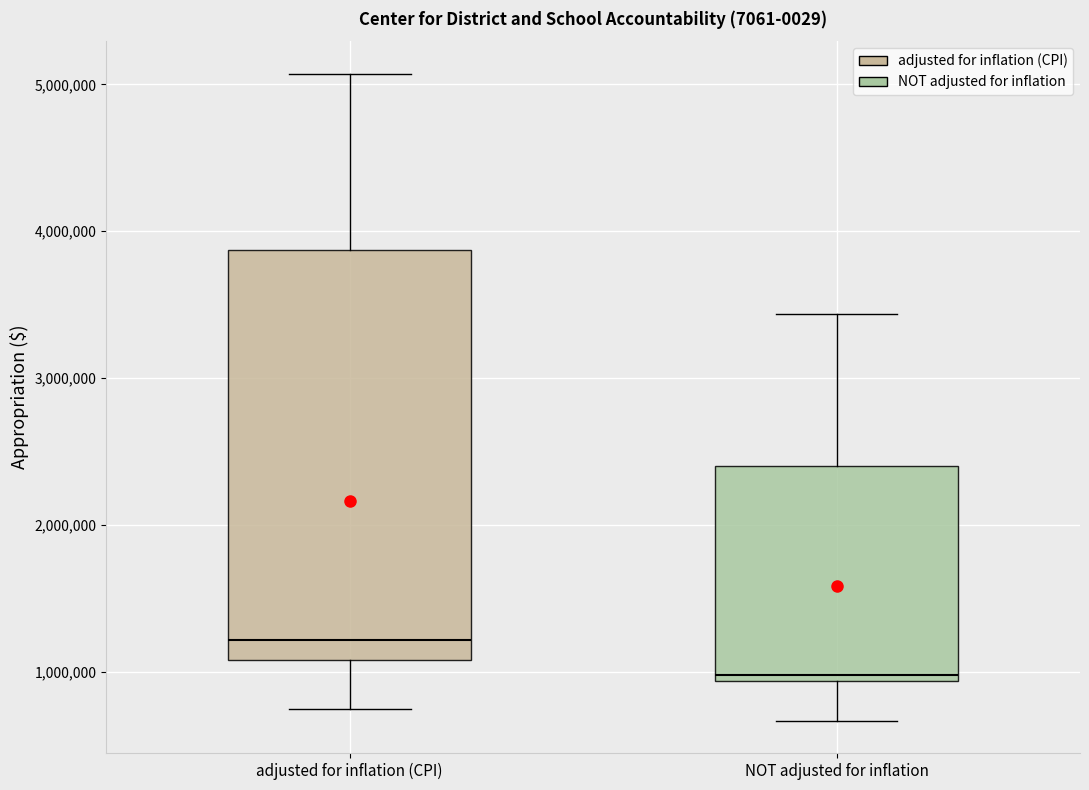

Which box is the tallest, from its lower edge to its upper edge?

adjusted for inflation (CPI)